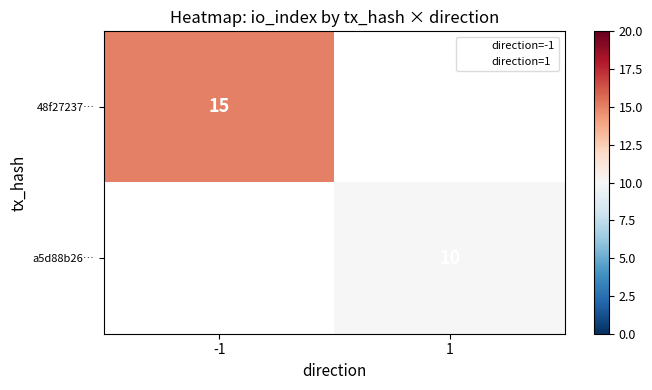

How many distinct data groups are displayed?

2